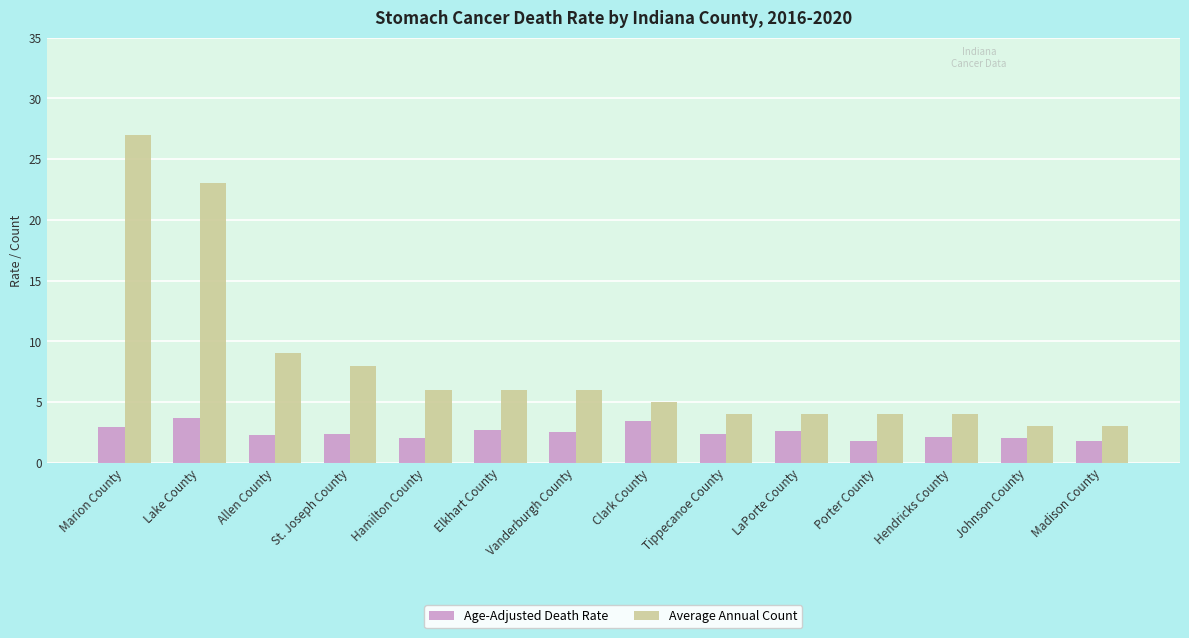

What is the lowest value of the Age-Adjusted Death Rate series?

1.8